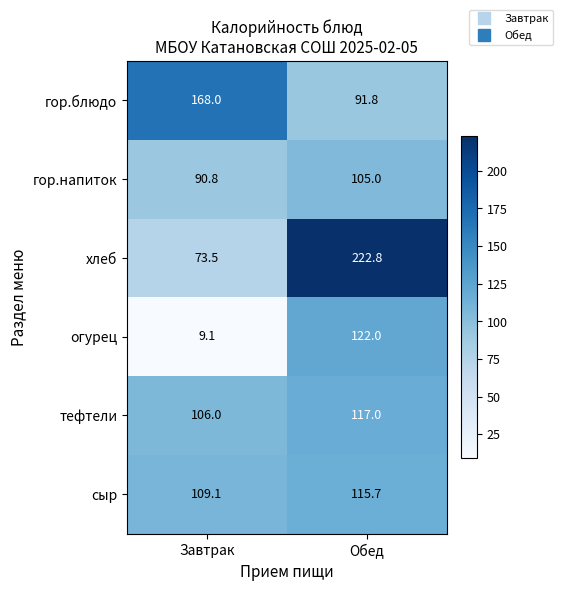

At which category is the sum across all series the highest?

Обед